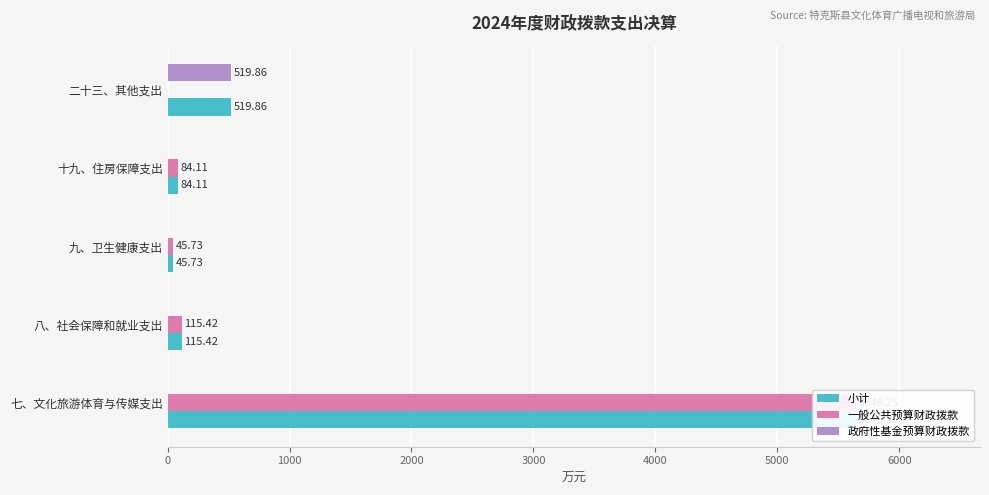

True or false: 政府性基金预算财政拨款 has a value of 914.1 at 二十三、其他支出.

False